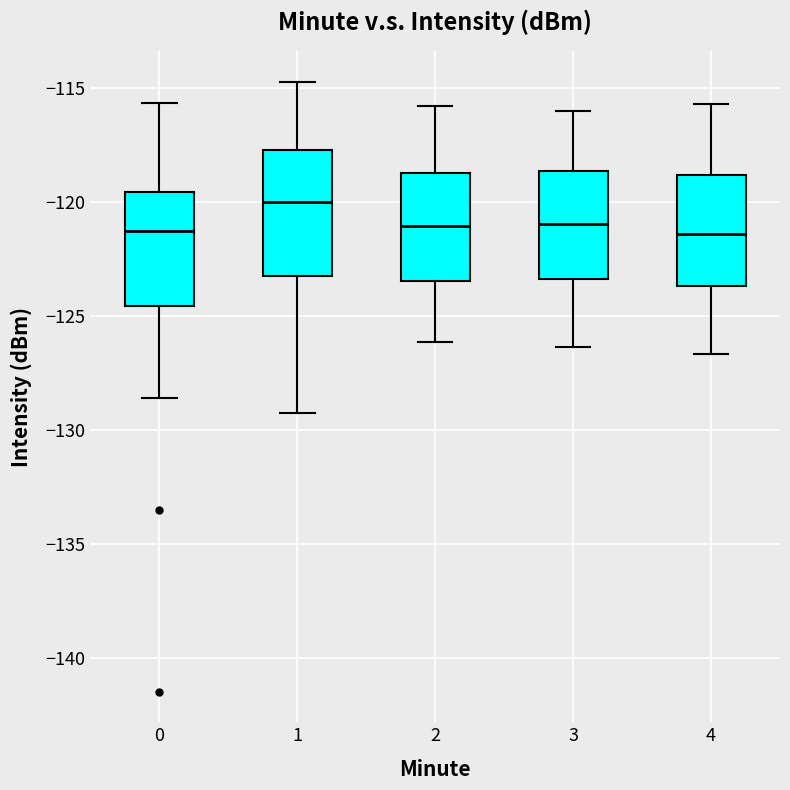

Where does the upper whisker of the box at x = 3 end on the y-axis? The values are not printed on the chart, so give them approximately, as read against the axis.

-116.0